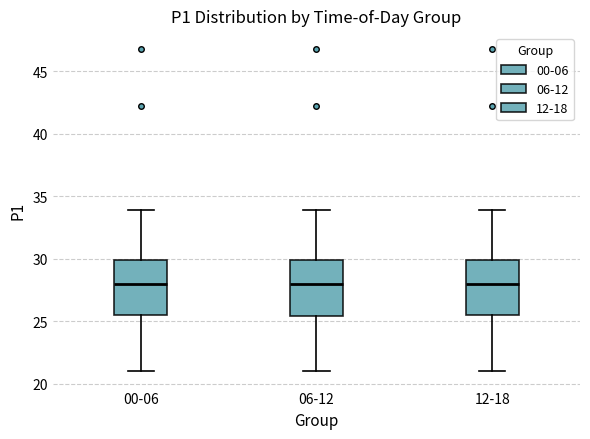

Where does the upper whisker of the box for 00-06 end on the y-axis? The values are not printed on the chart, so give them approximately, as read against the axis.

34.0